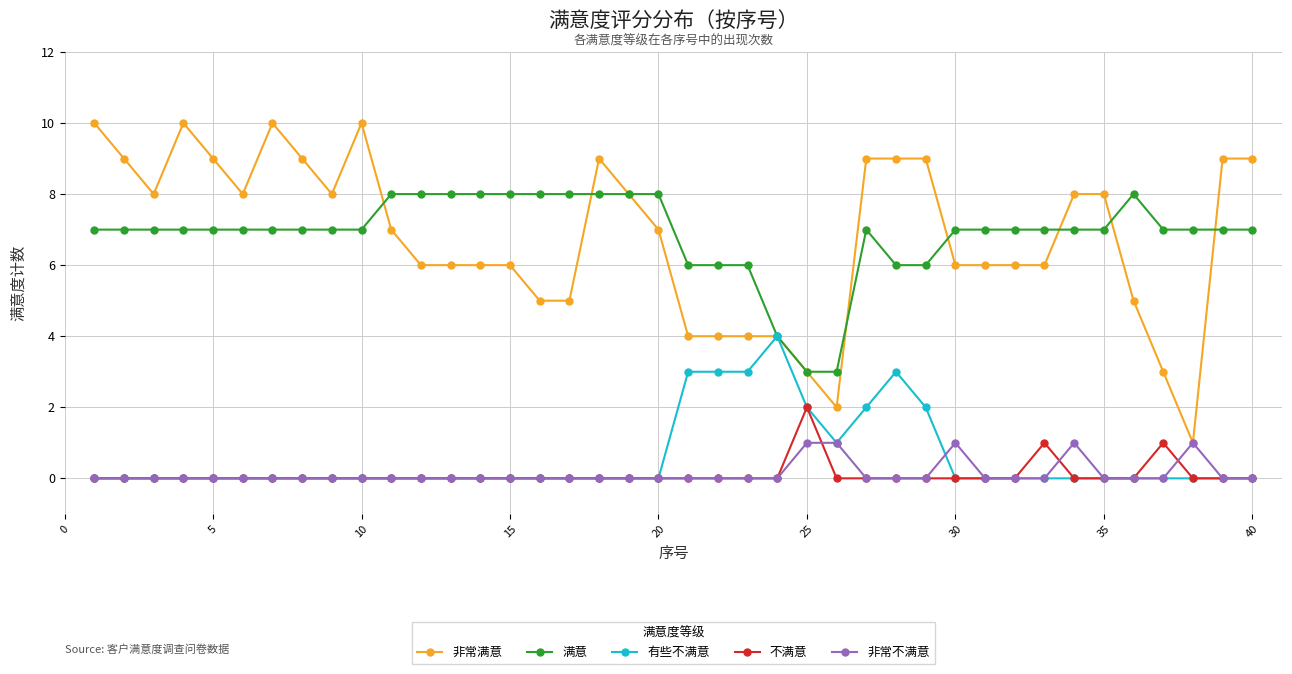

True or false: 满意 and 非常不满意 intersect in this chart.

False